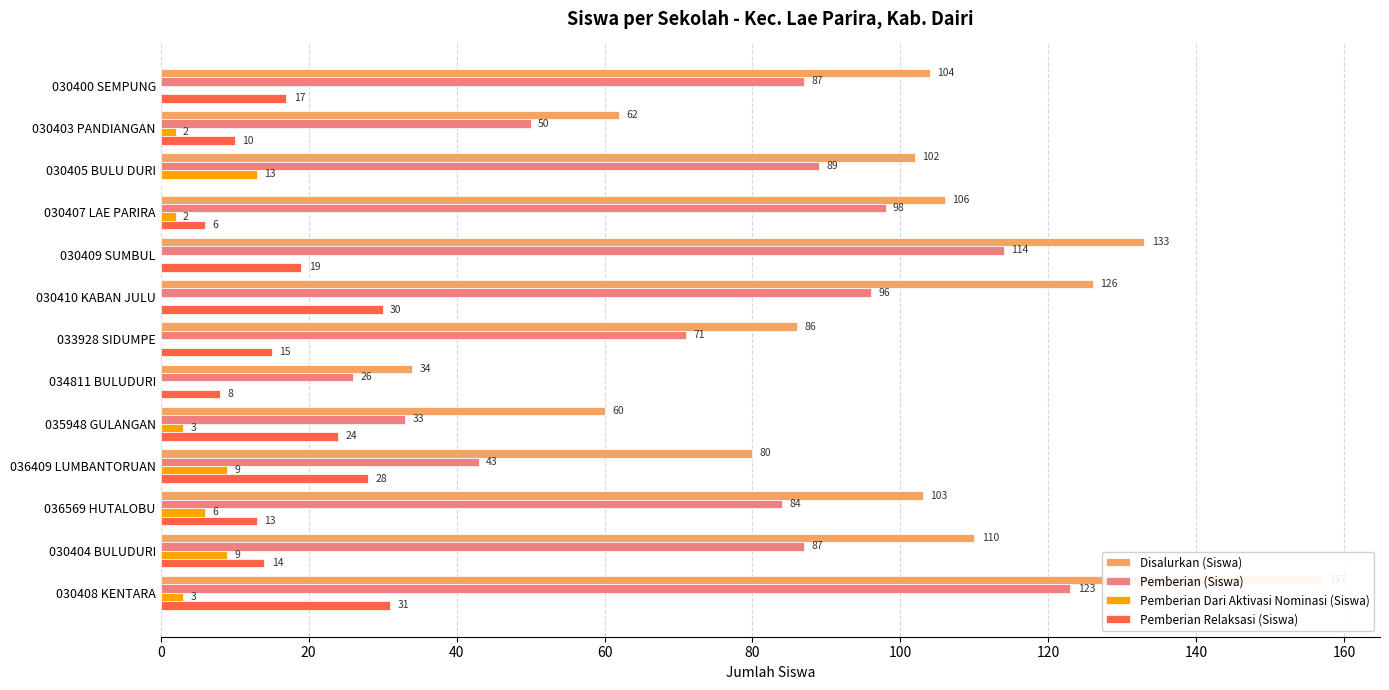

What are all the series names shown in the legend?

Disalurkan (Siswa), Pemberian (Siswa), Pemberian Dari Aktivasi Nominasi (Siswa), Pemberian Relaksasi (Siswa)